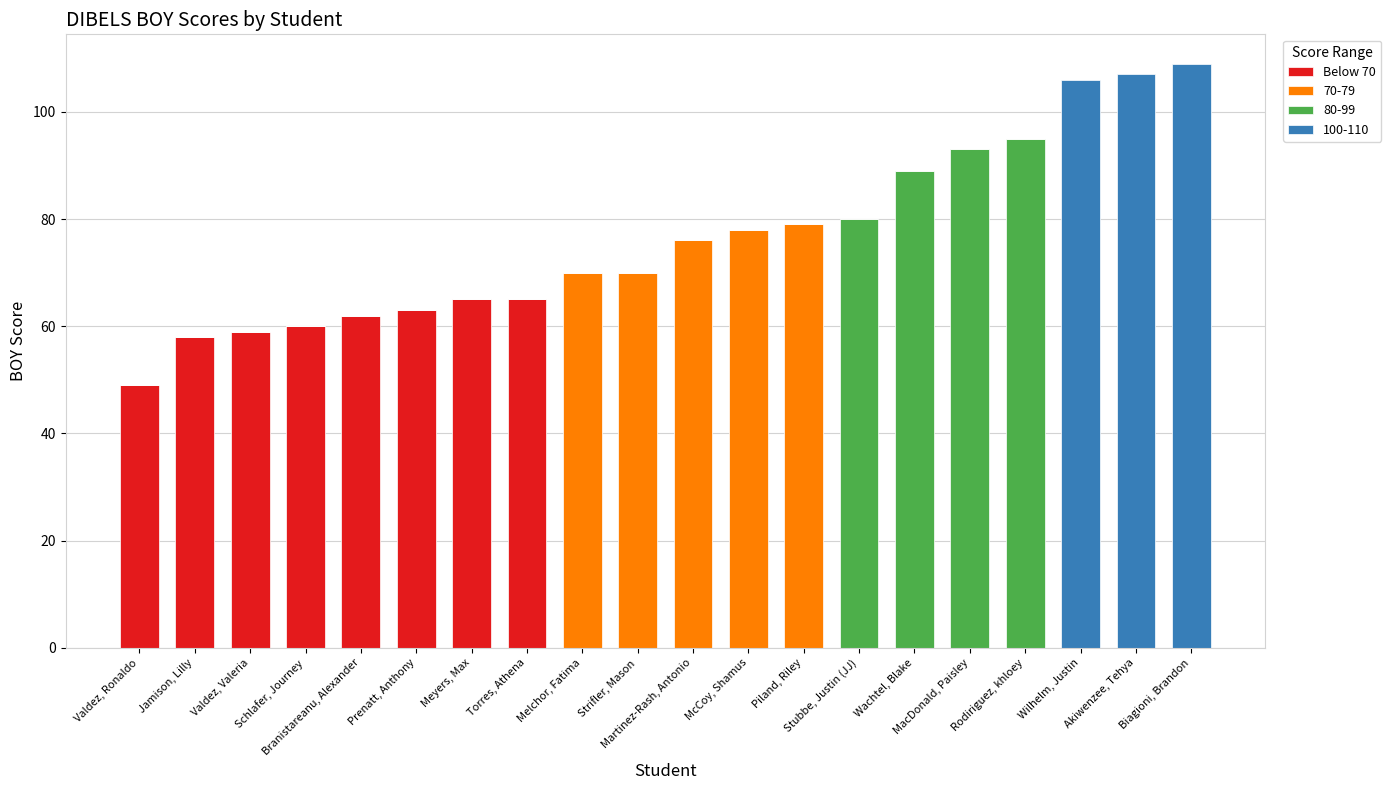

Are the bars horizontal?

No